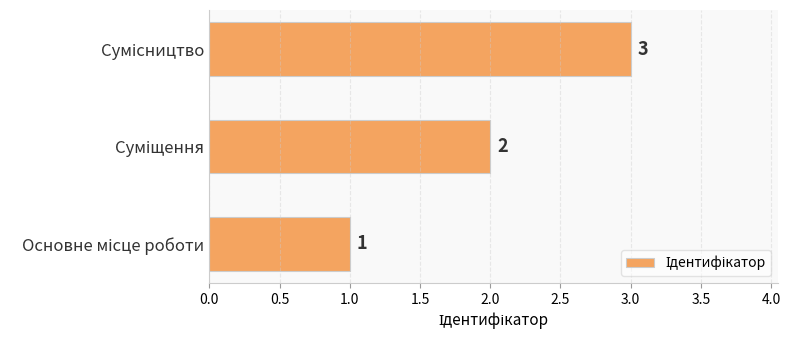

What is the minimum value shown in the chart?

1